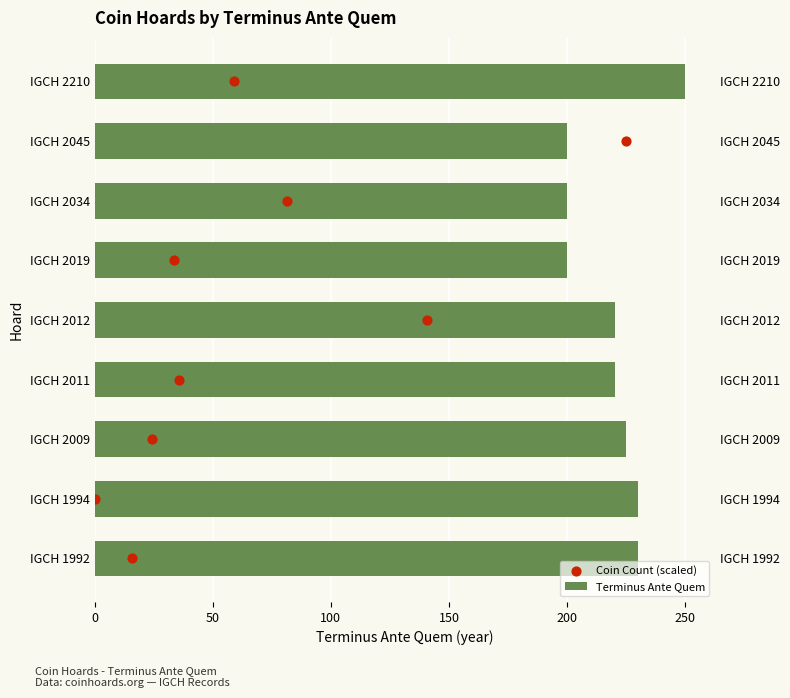

At how many categories does at least one series exceed 22?

9